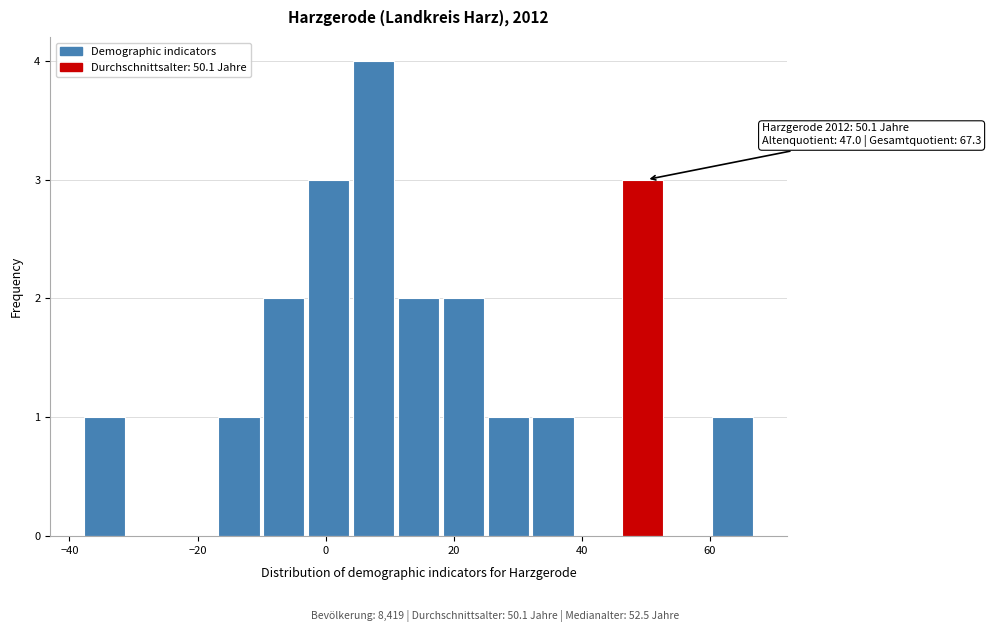

Around what value on the x-axis is the tallest bar? Give the approximate position of its centre, as read against the axis.

8